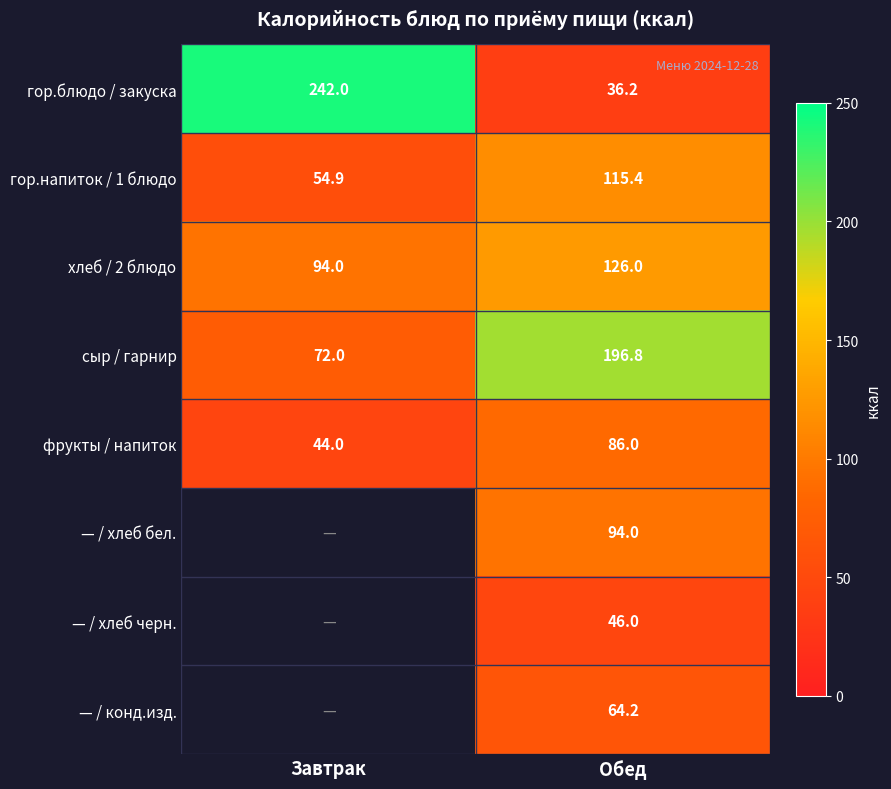

What is the smallest value displayed?

36.2